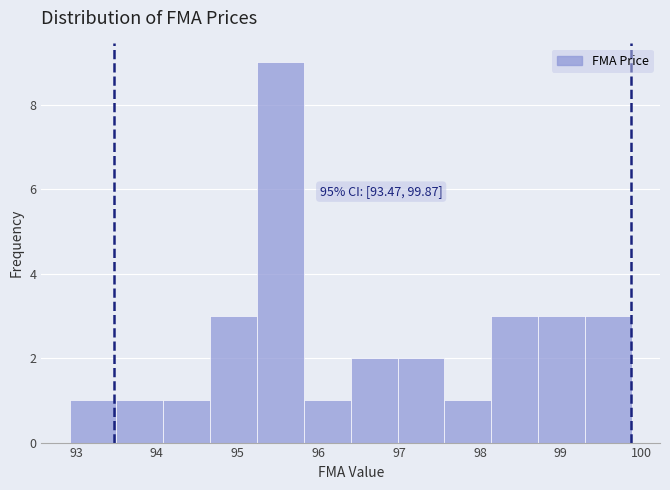

Which range on the x-axis has the tallest bar?

95.24 to 95.82